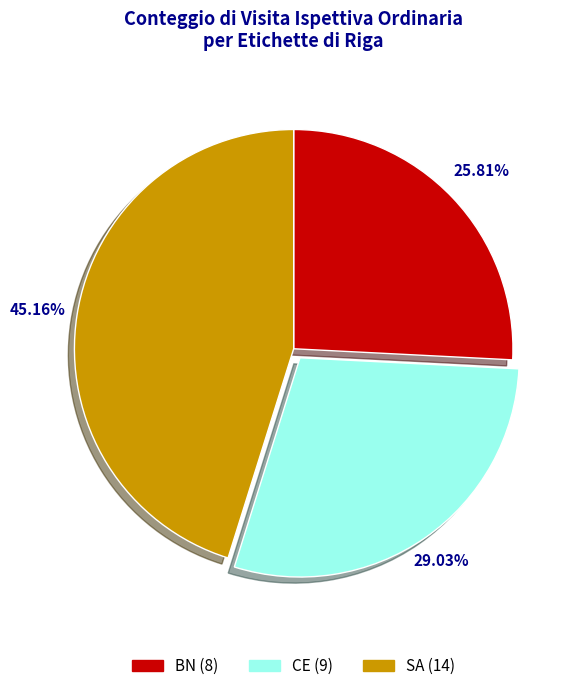

To the nearest percent, what portion does BN represent?

26%